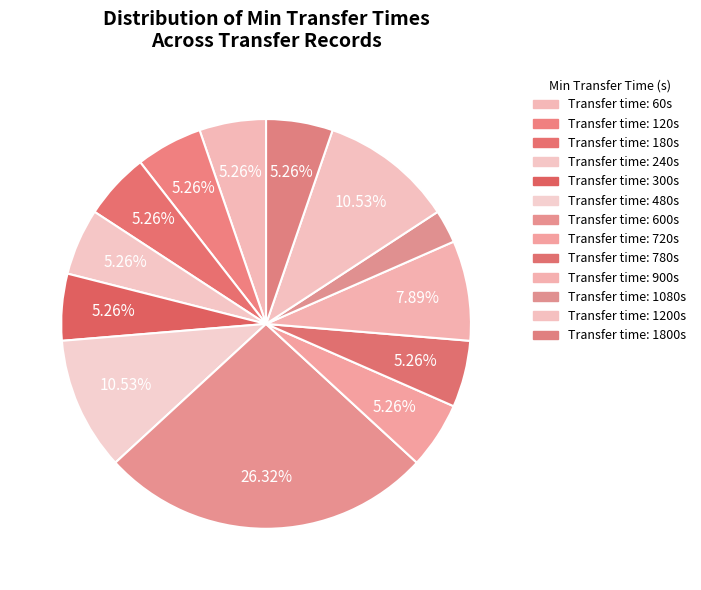

How many segments does this pie chart have?

13